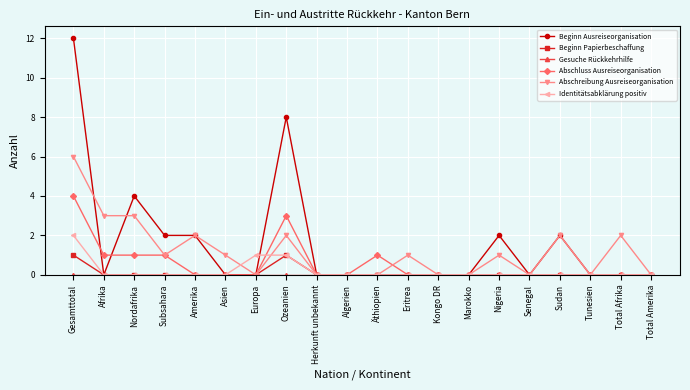

Which series has the largest total across all categories?

Beginn Ausreiseorganisation